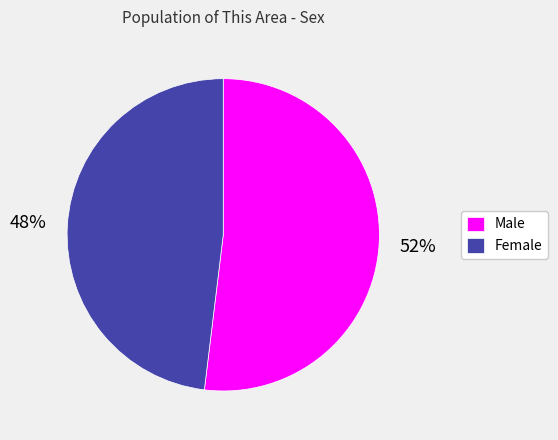

To the nearest percent, what is the average slice percentage?

50%